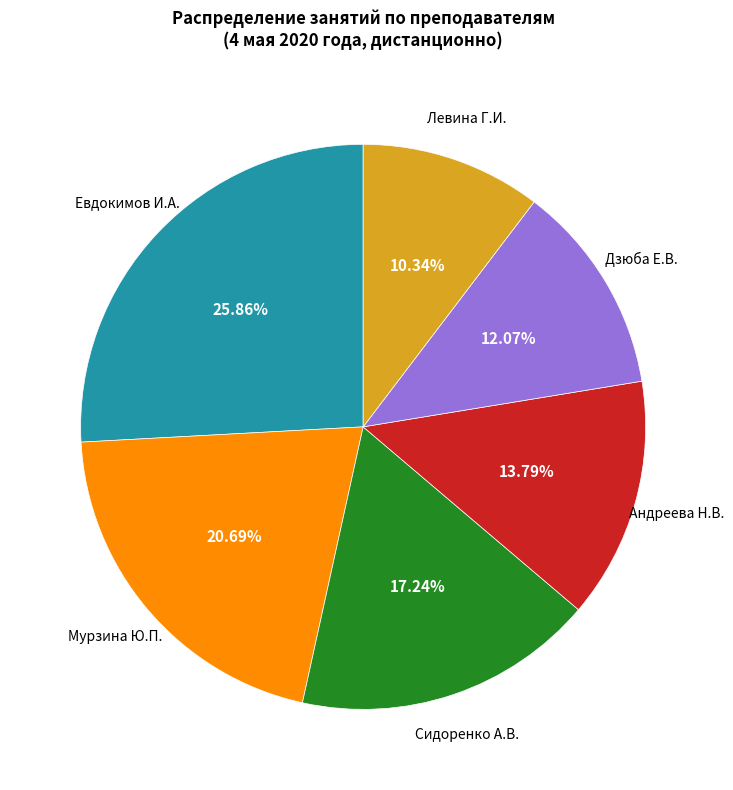

To the nearest percent, what portion does Мурзина Ю.П. represent?

21%